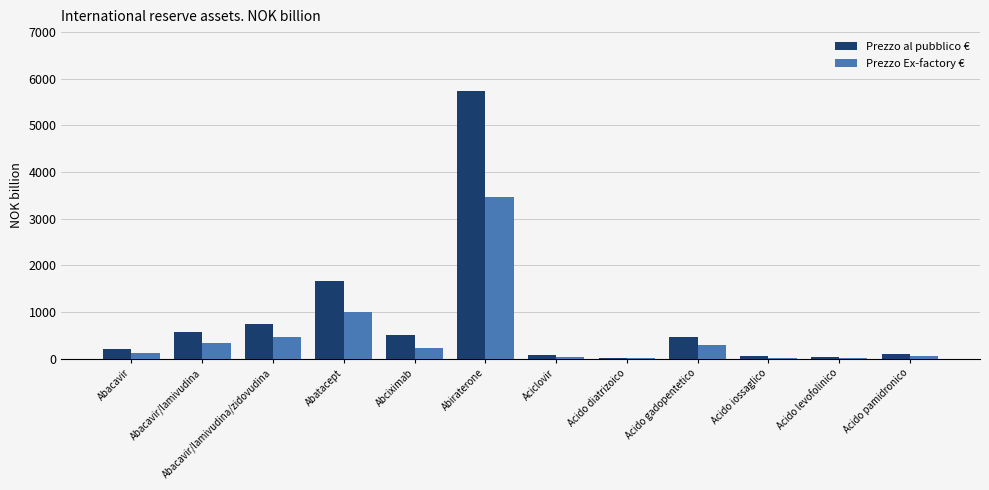

At which label does Prezzo Ex-factory € reach its peak?

Abiraterone